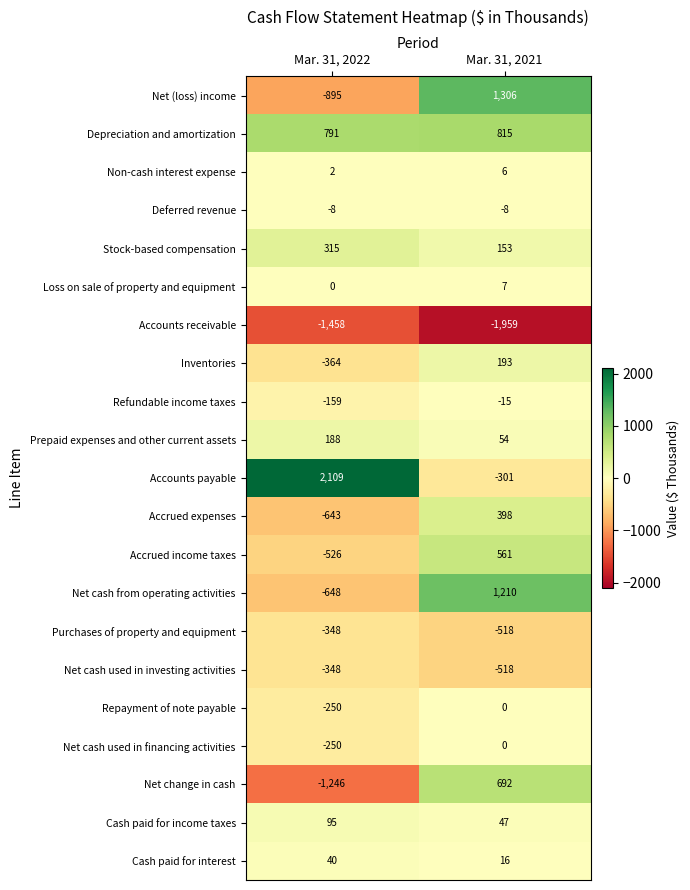

True or false: Non-cash interest expense has a value of 4 at Mar. 31, 2021.

False